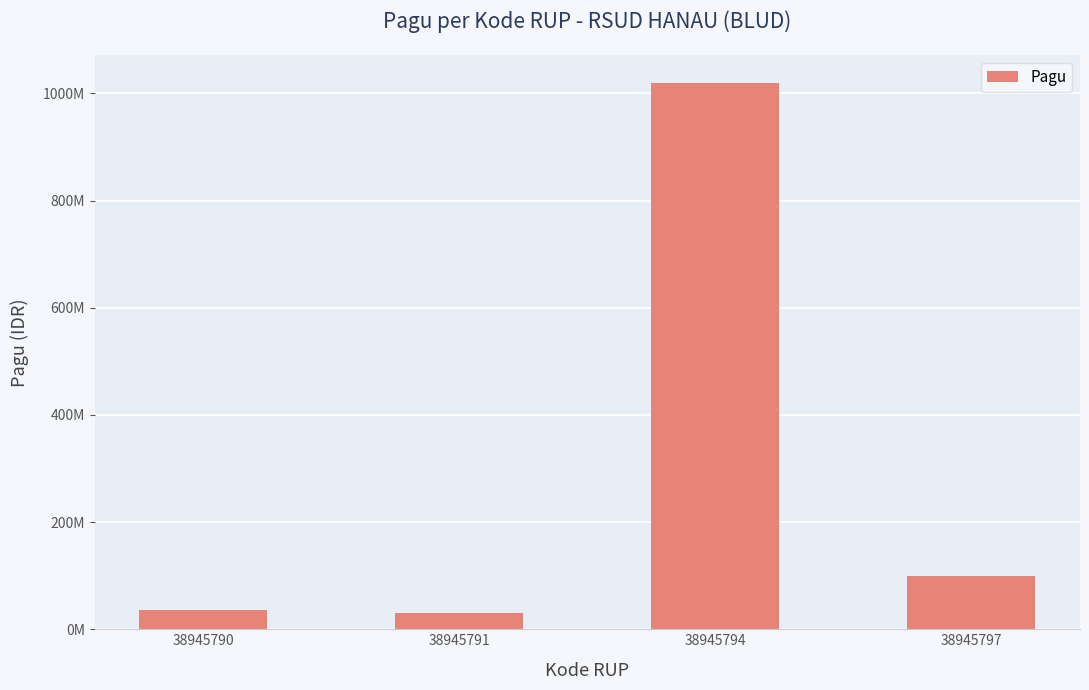

What is the sum of the values at 38945794 and 38945797?

1120000000